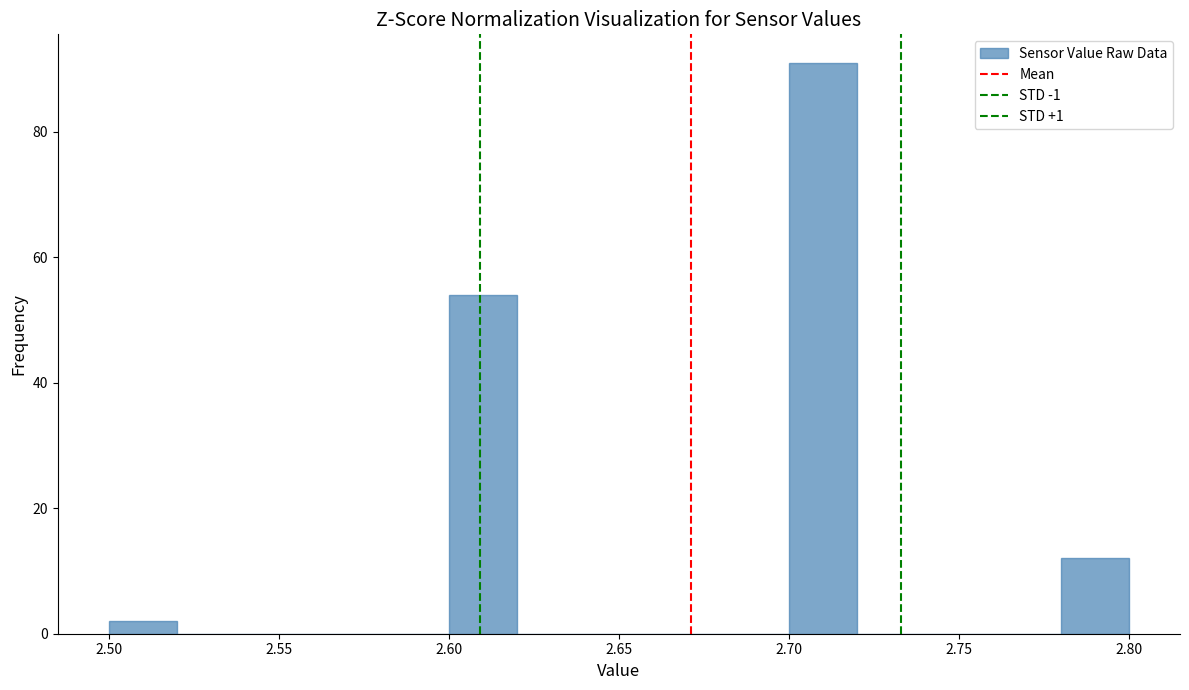

How tall is the bar that spans 2.50 to 2.52 on the x-axis? The values are not printed on the chart, so give them approximately, as read against the axis.

2